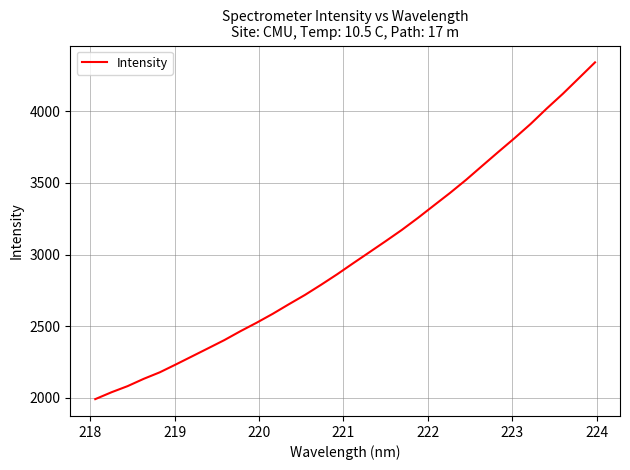

How many lines are shown in the chart?

1